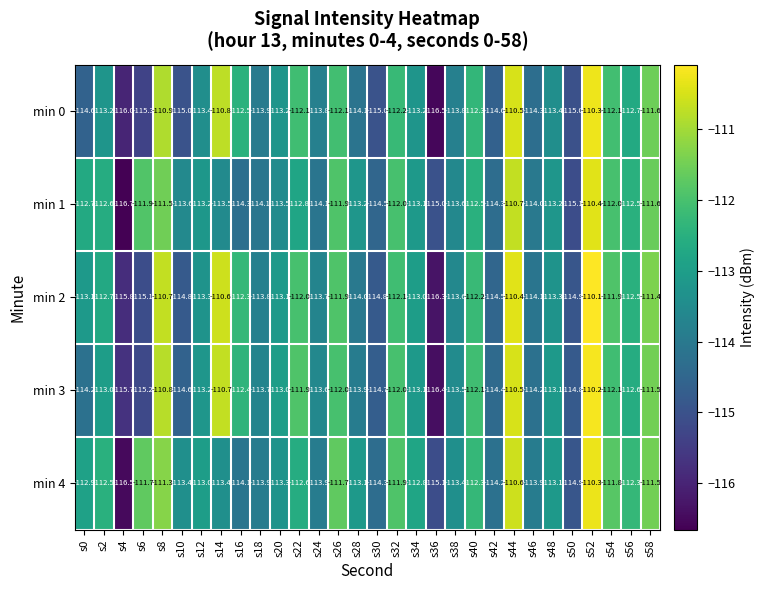

Which series has the largest total across all categories?

min 4